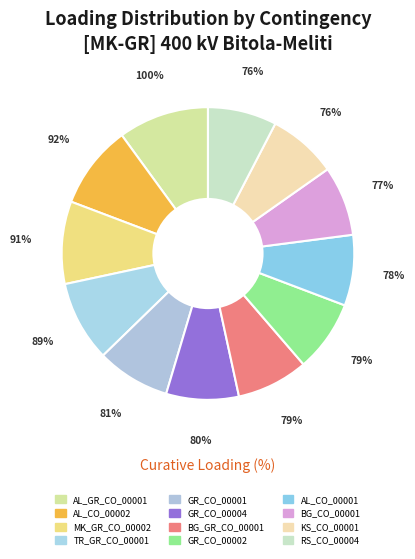

What is the largest slice in the pie chart?

AL_GR_CO_00001